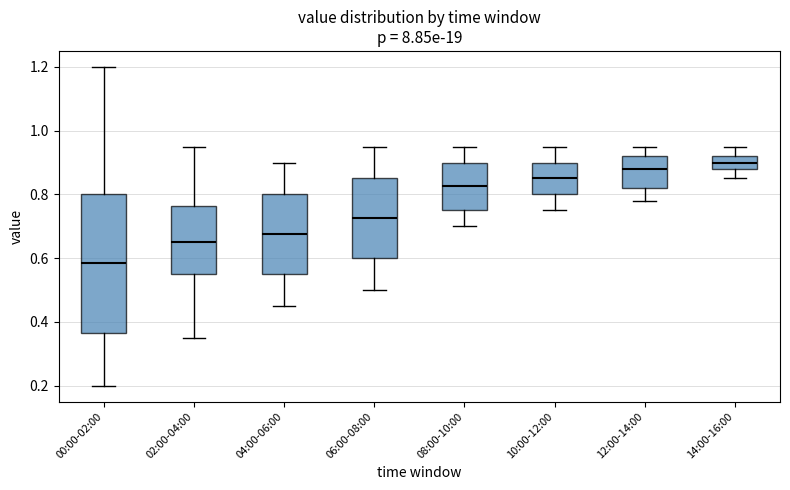

Where is the upper edge of the box for 08:00-10:00 on the y-axis? The values are not printed on the chart, so give them approximately, as read against the axis.

0.90